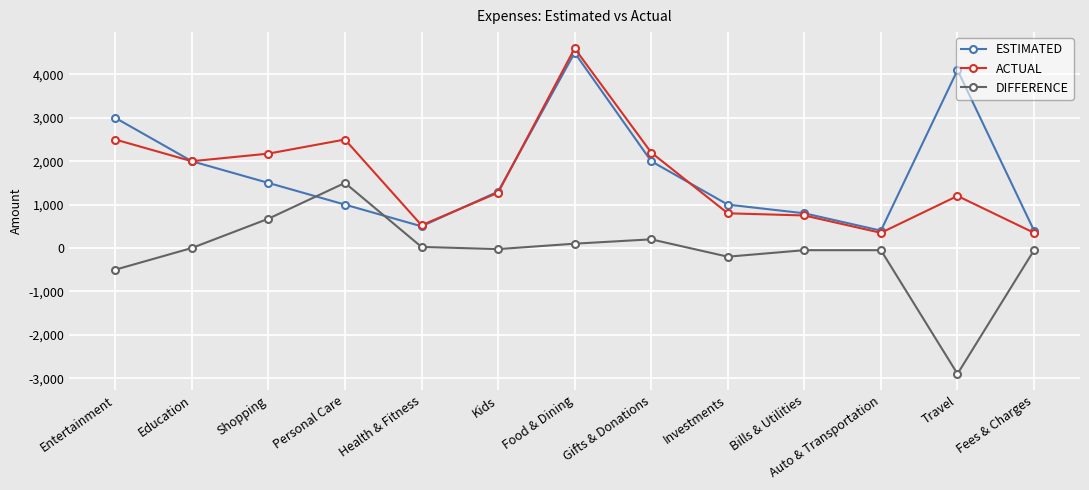

What is the minimum value shown in the chart?

-2900